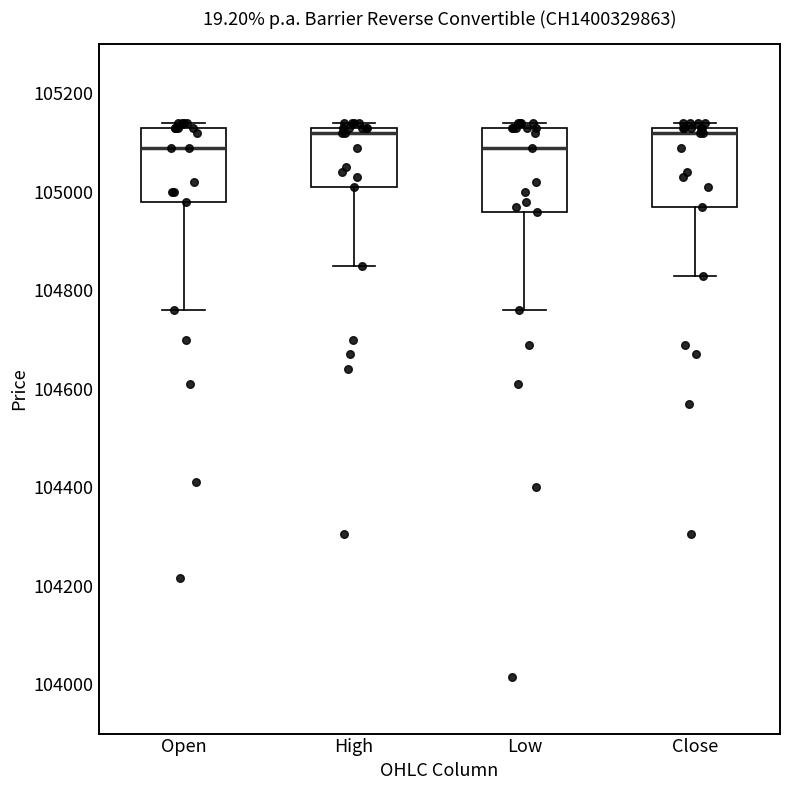

Reading left to right, transcribe this box plot: for each box, give where its median line is, the range the box spans, and where its two whiskers end, as read against the y-axis. The values are not printed on the chart, so give them approximately, as read against the axis.

Open: median 105100, box 104980 to 105140, whiskers 104760 to 105140 (just above the box's upper edge)
High: median 105120, box 105020 to 105140, whiskers 104860 to 105140 (just above the box's upper edge)
Low: median 105100, box 104960 to 105140, whiskers 104760 to 105140 (just above the box's upper edge)
Close: median 105120, box 104980 to 105140, whiskers 104840 to 105140 (just above the box's upper edge)